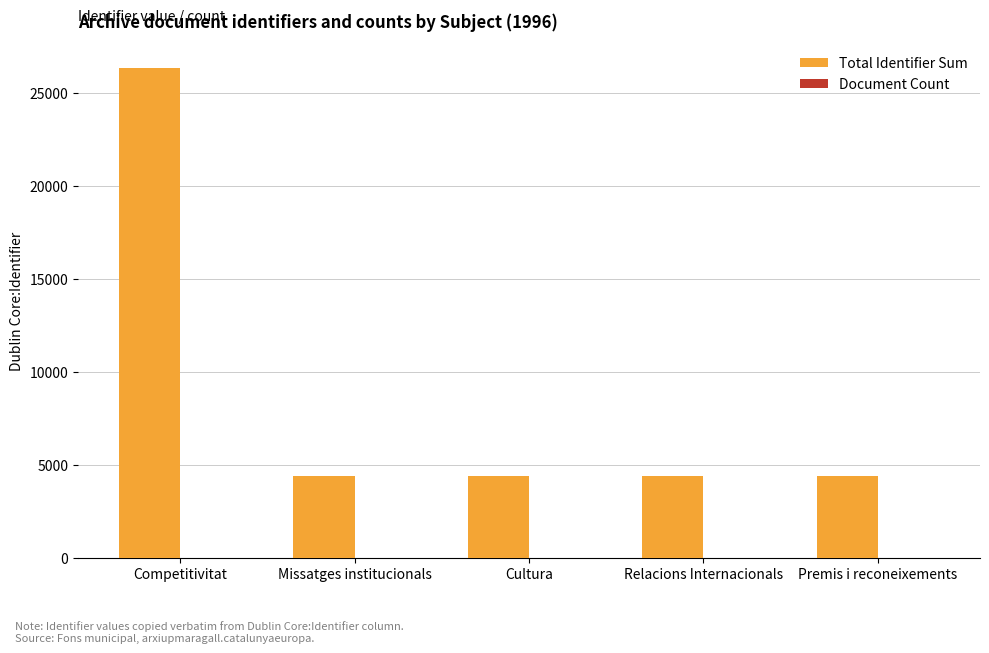

Are the bars grouped side by side (vs. stacked)?

Yes